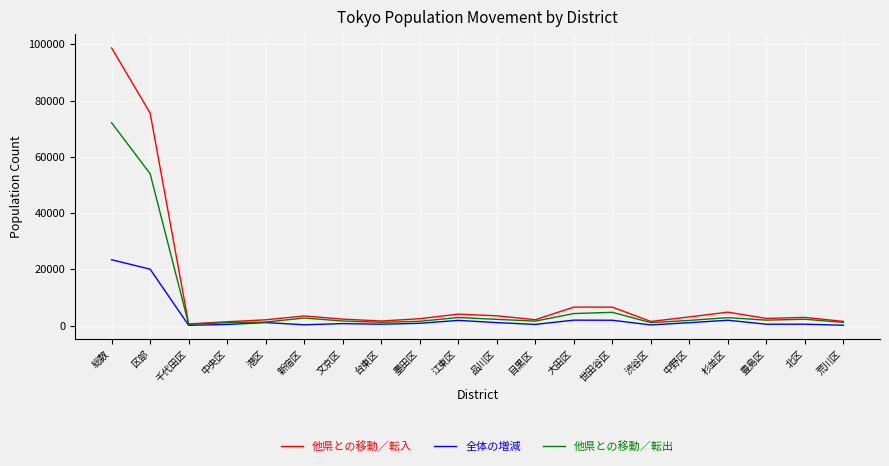

At which label is 他県との移動／転出 closest to 36321?

区部